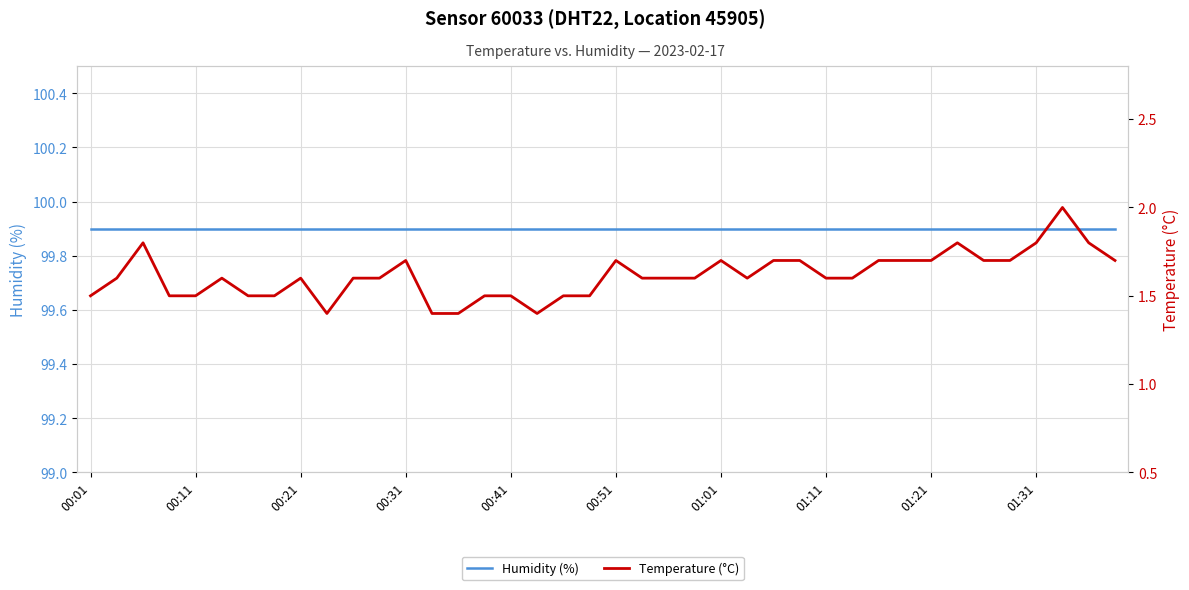

True or false: Temperature (°C) and Humidity (%) cross at least once.

False